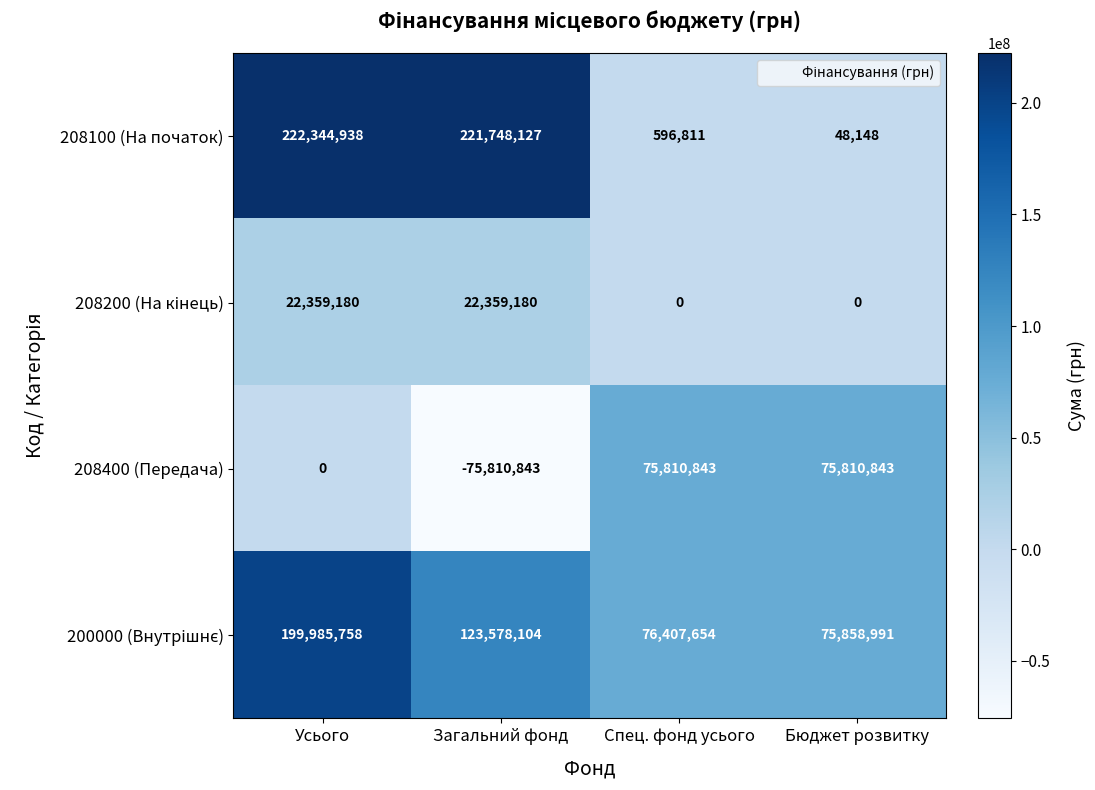

Which label corresponds to the smallest value in the chart?

Загальний фонд